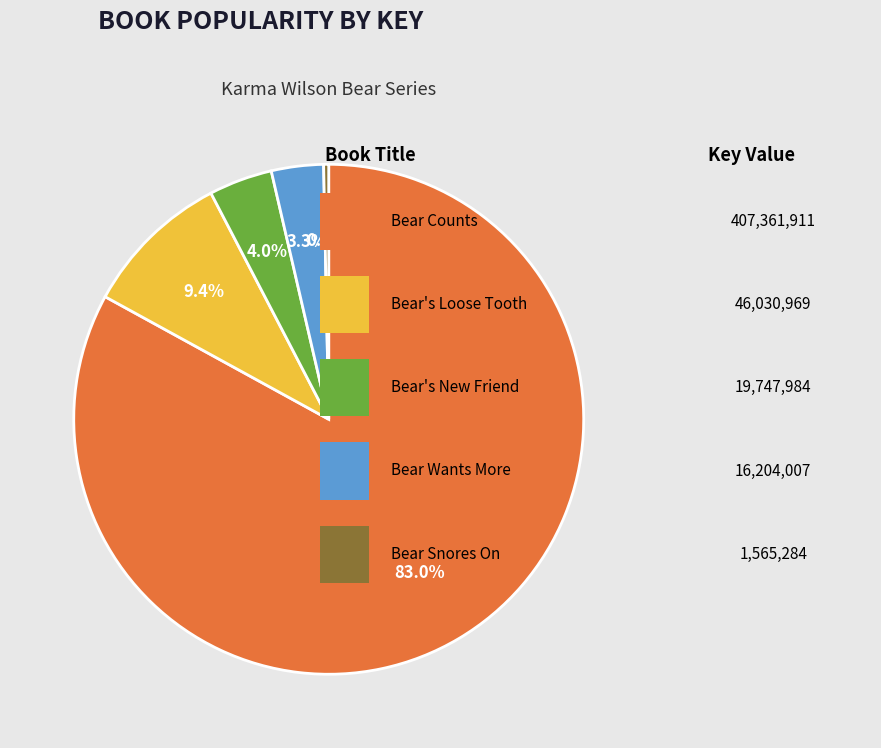

Does any single category account for the majority?

Yes